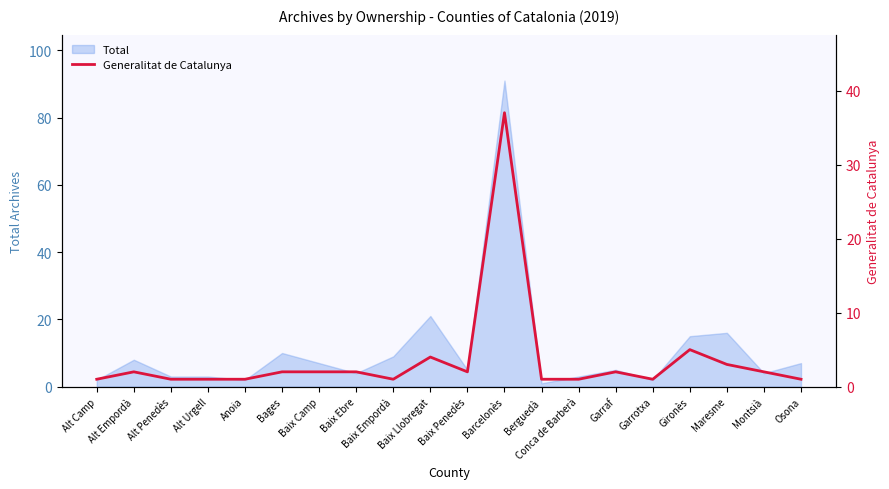

At which label is Total closest to 46?

Baix Llobregat